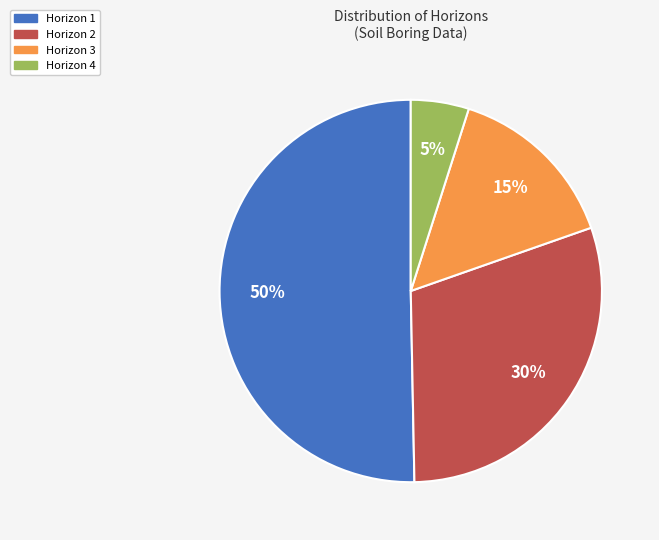

The Horizon 4 slice represents 5% of the pie. True or false?

True